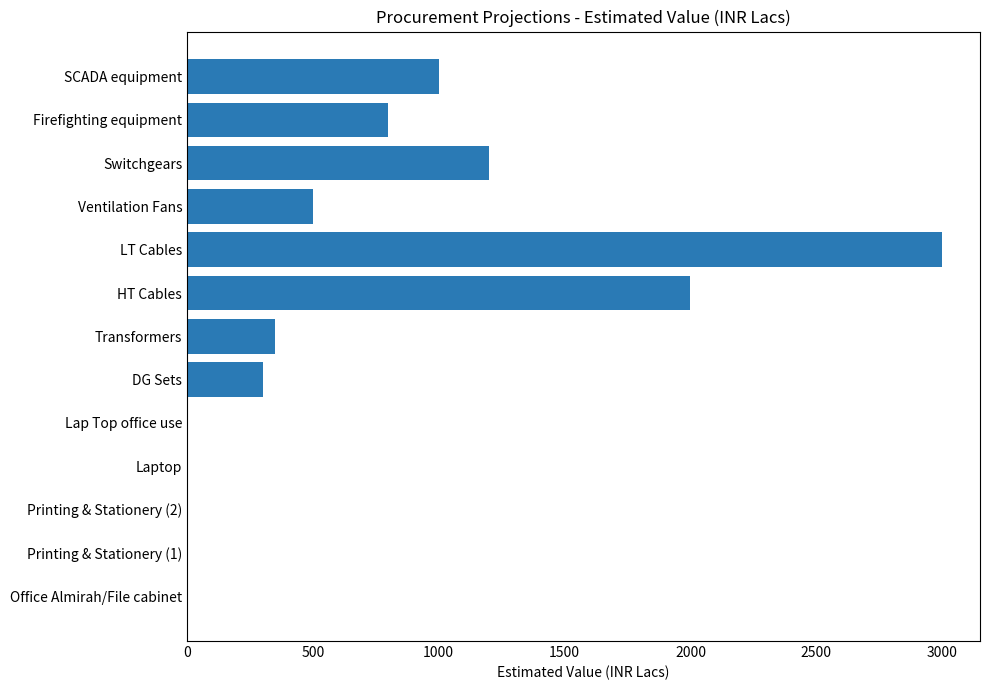

At which category does the chart reach its peak across all series?

LT Cables